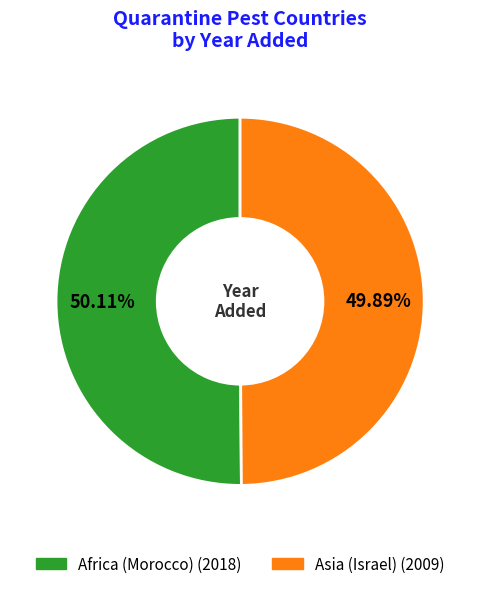

Is there any slice that represents more than half of the pie?

Yes